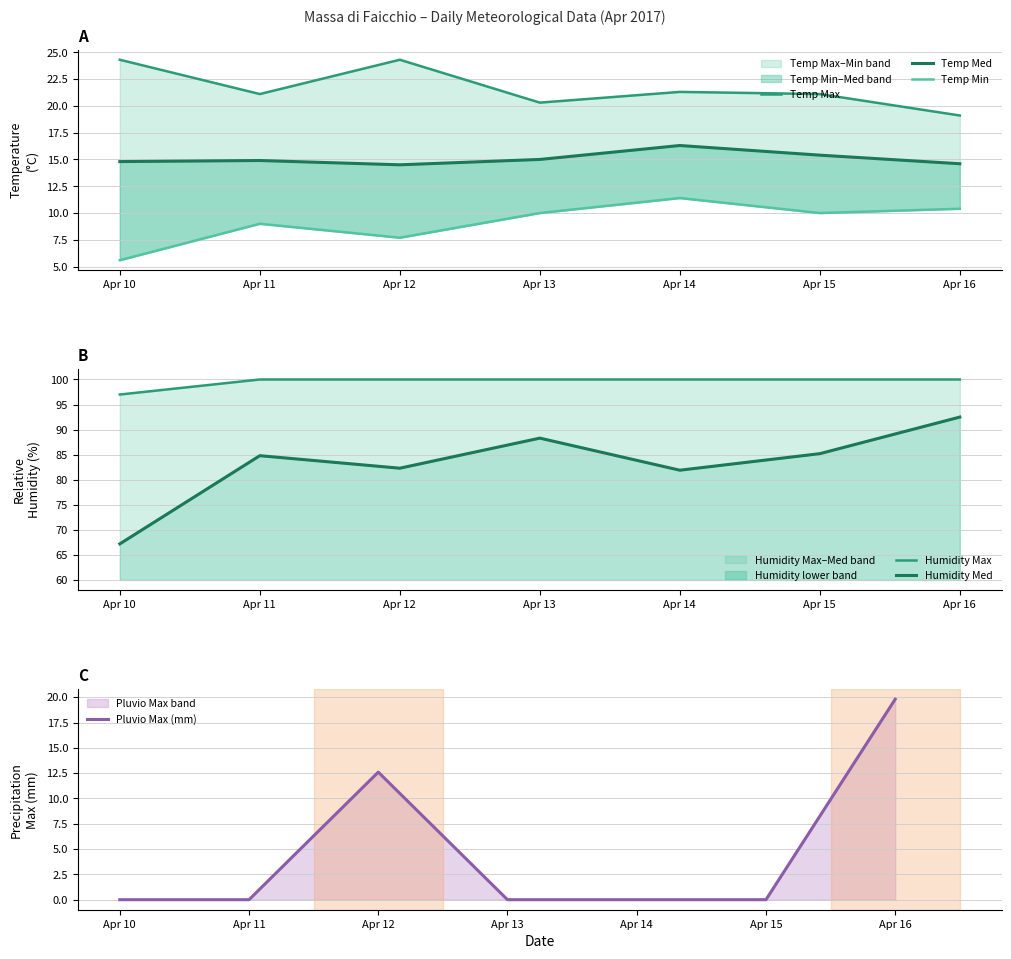

At how many categories does at least one series exceed 36?

7